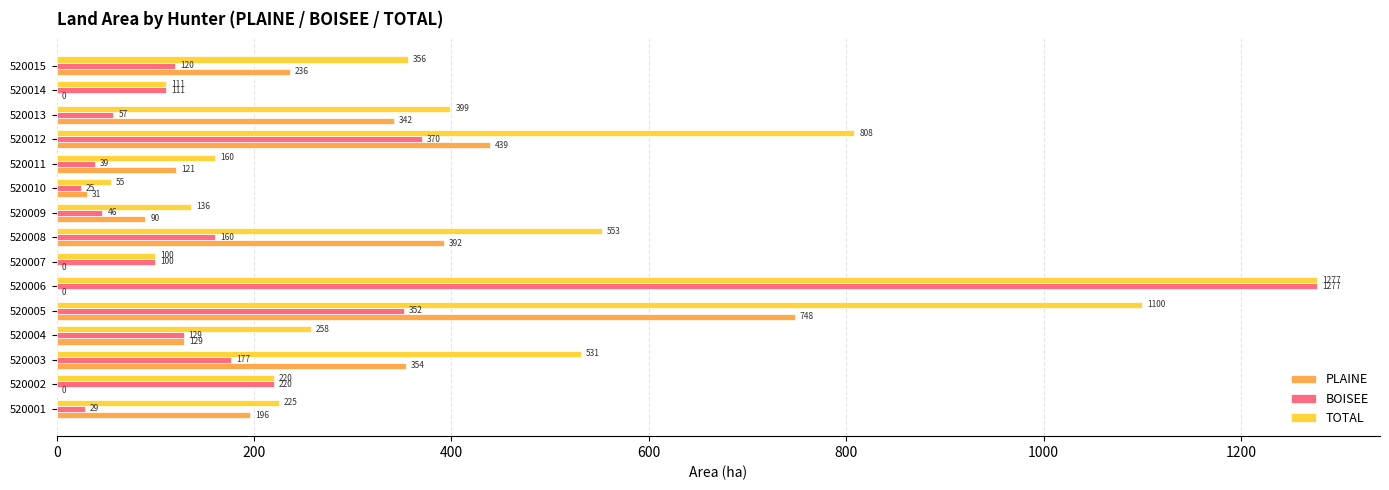

Which series has the largest total across all categories?

TOTAL